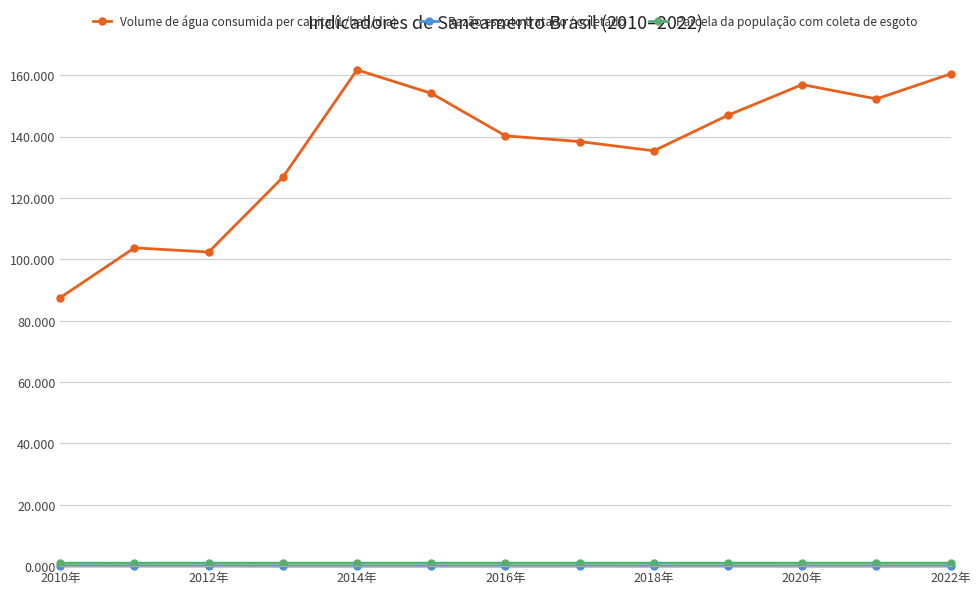

Which series has the largest total across all categories?

Volume de água consumida per capita (L/hab/dia)